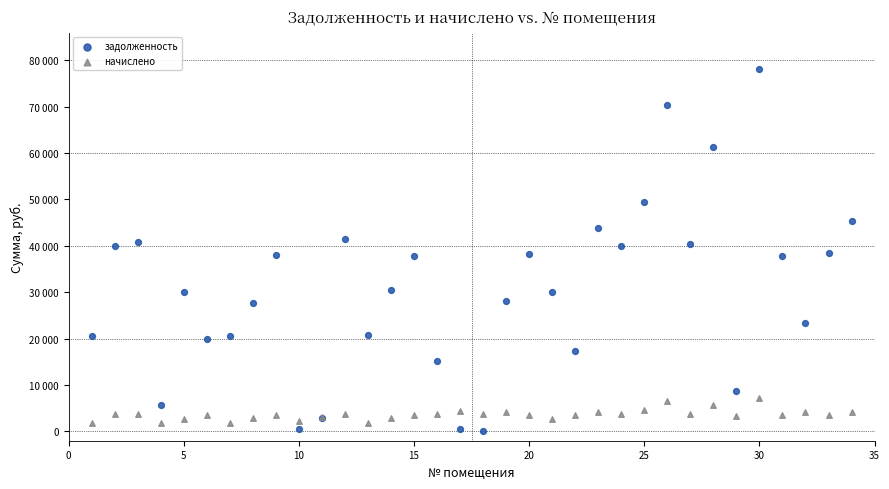

Which series contains the lowest Y value?

задолженность